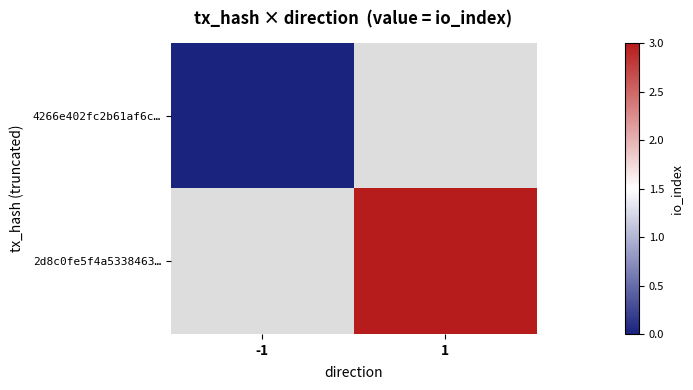

How many positive values does the 2d8c0fe5f4a5338463… series have?

1